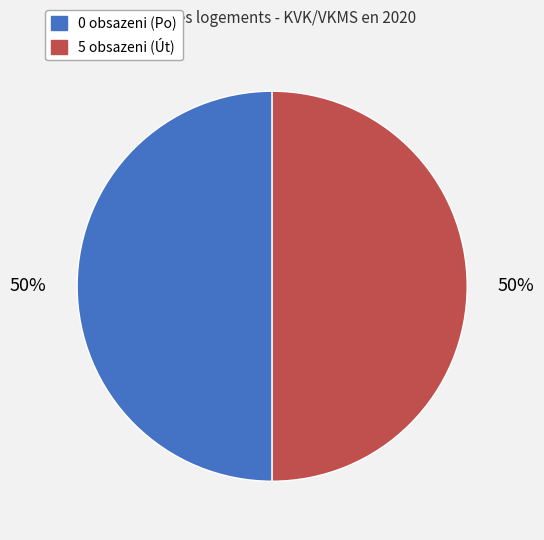

To the nearest percent, what is the average slice percentage?

50%